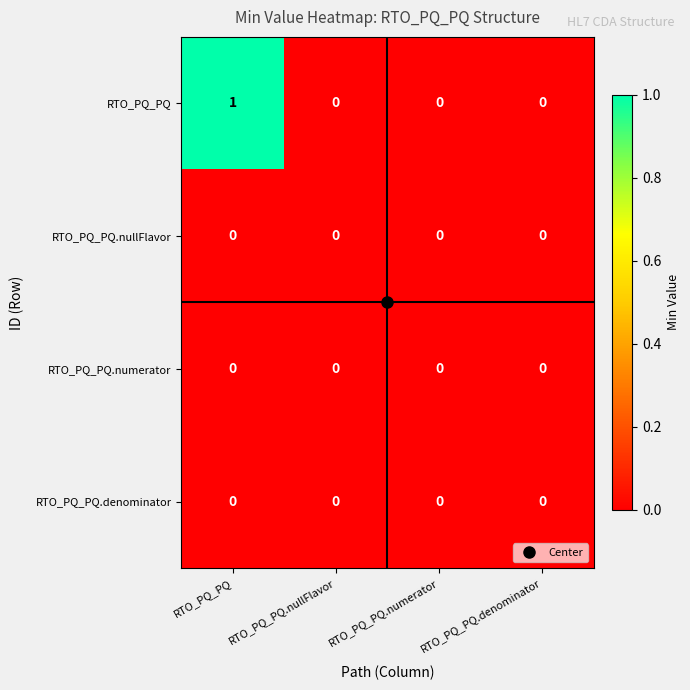

How many RTO_PQ_PQ values are between 0 and 1?

4